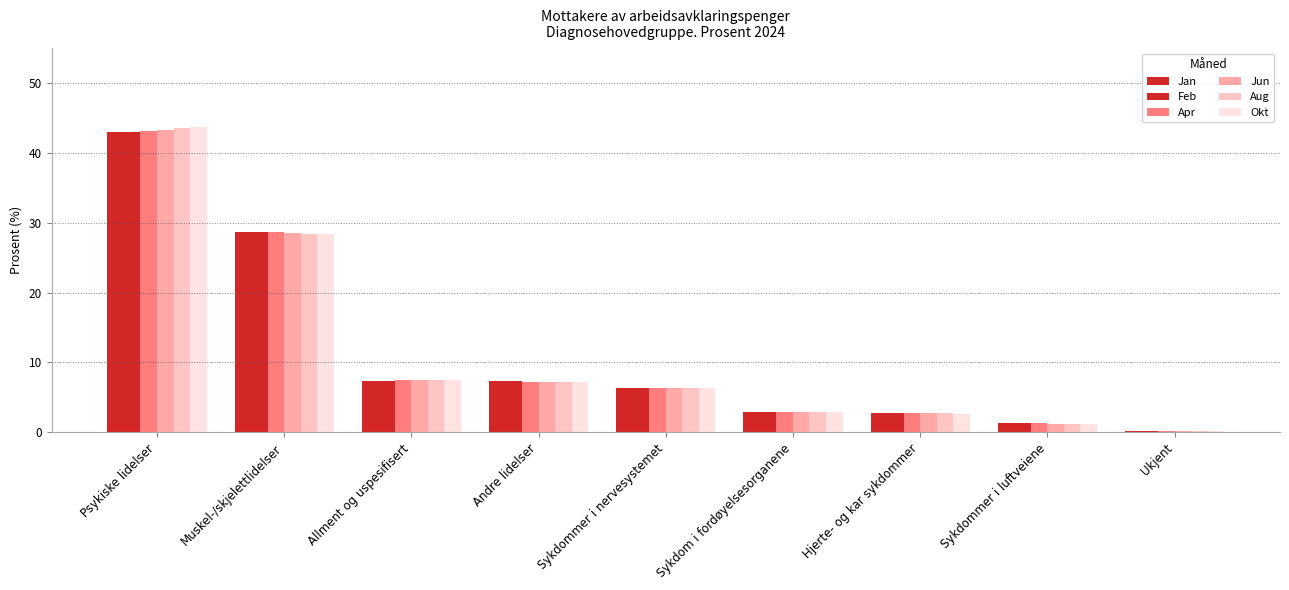

What is the value of the Apr bar at the 5th from the left?

6.3